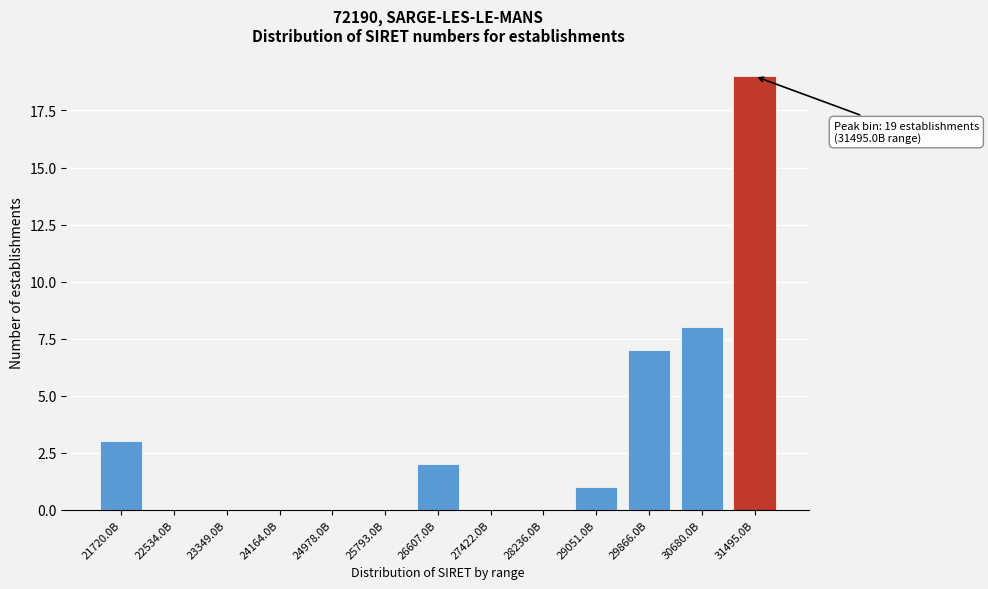

Reading left to right, extract all data points from this chart.

21720.0B=3	22534.0B=0	23349.0B=0	24164.0B=0	24978.0B=0	25793.0B=0	26607.0B=2	27422.0B=0	28236.0B=0	29051.0B=1	29866.0B=7	30680.0B=8	31495.0B=19